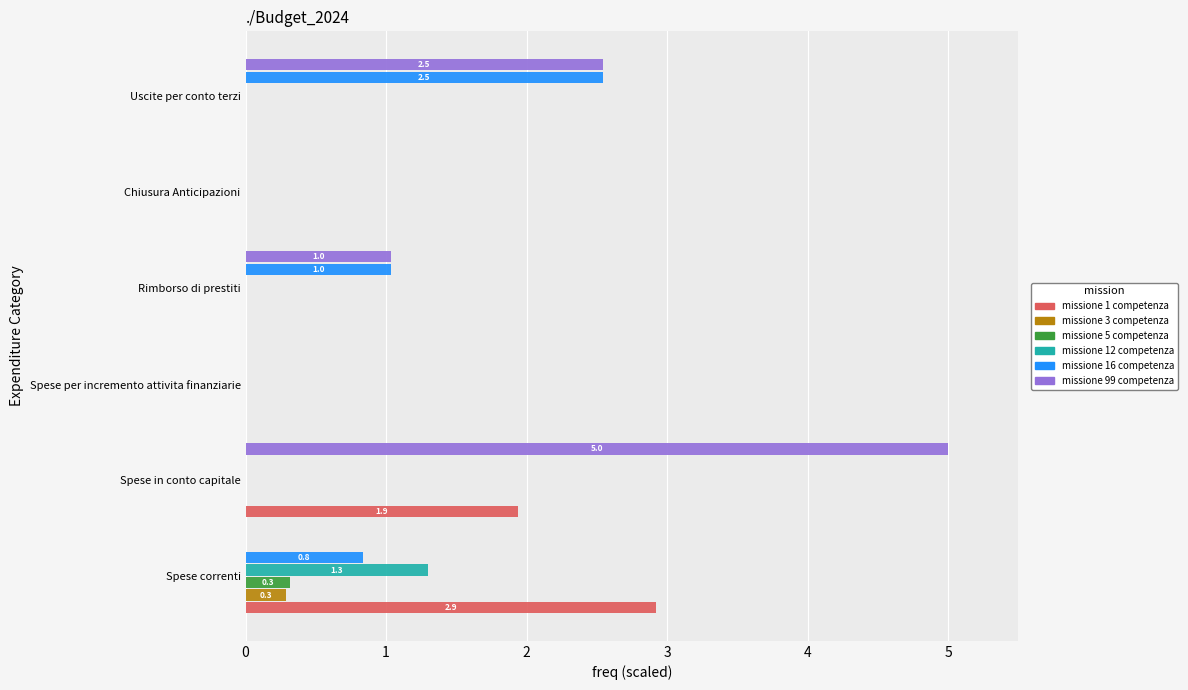

Between Spese in conto capitale and Spese per incremento attivita finanziarie, which series saw the biggest shift?

missione 99 competenza